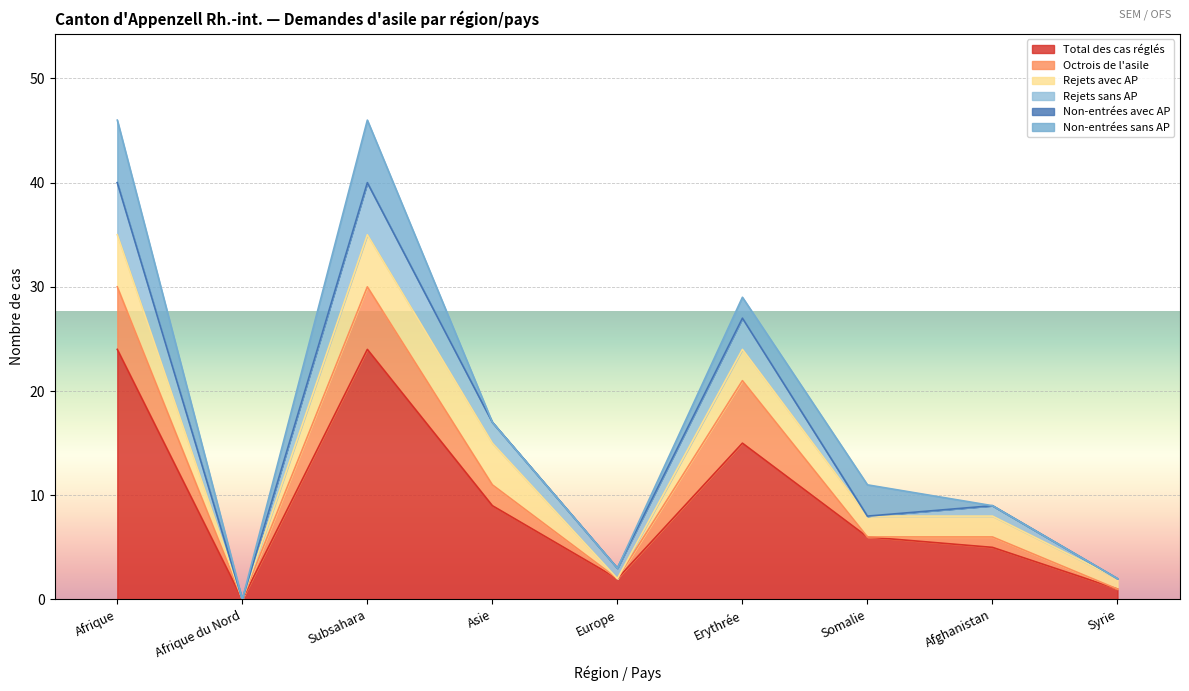

Is it true that Total des cas réglés equals 0 at Afrique du Nord?

True